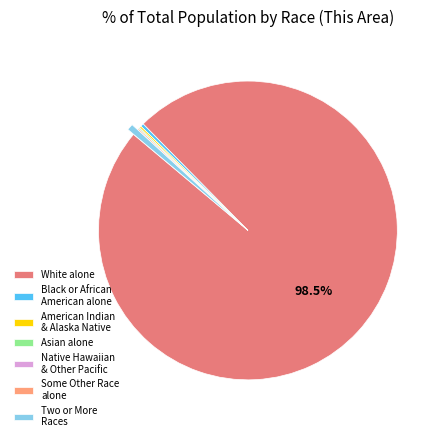

Is it true that Two or More Races is 1% of the pie?

True